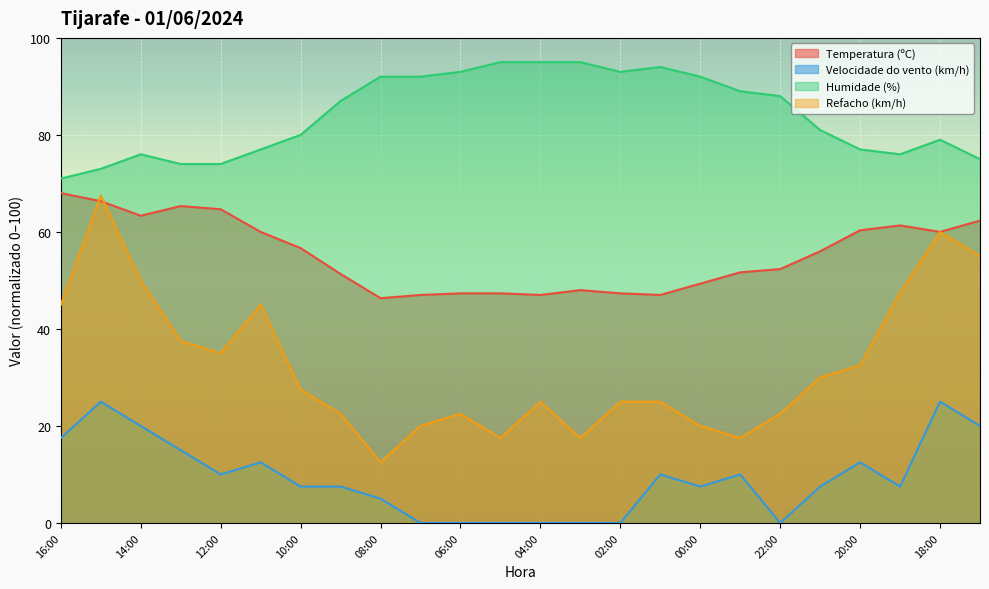

What is the difference between the Humidade (%) values at 02:00 and 09:00?

6.0